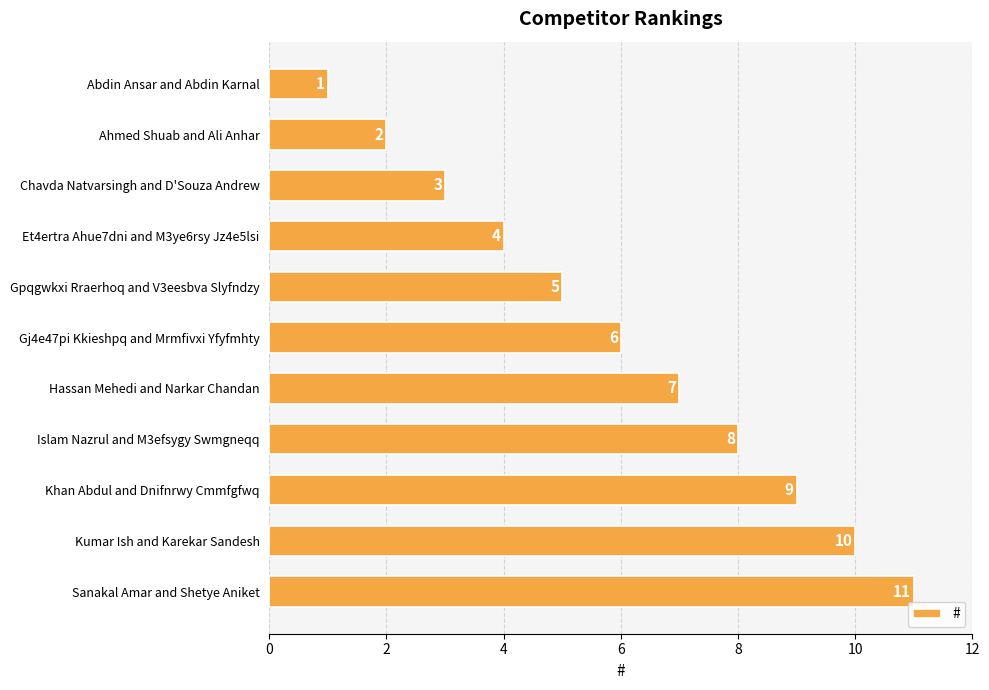

List the labels in order of value, largest first.

Sanakal Amar and Shetye Aniket, Kumar Ish and Karekar Sandesh, Khan Abdul and Dnifnrwy Cmmfgfwq, Islam Nazrul and M3efsygy Swmgneqq, Hassan Mehedi and Narkar Chandan, Gj4e47pi Kkieshpq and Mrmfivxi Yfyfmhty, Gpqgwkxi Rraerhoq and V3eesbva Slyfndzy, Et4ertra Ahue7dni and M3ye6rsy Jz4e5lsi, Chavda Natvarsingh and D'Souza Andrew, Ahmed Shuab and Ali Anhar, Abdin Ansar and Abdin Karnal